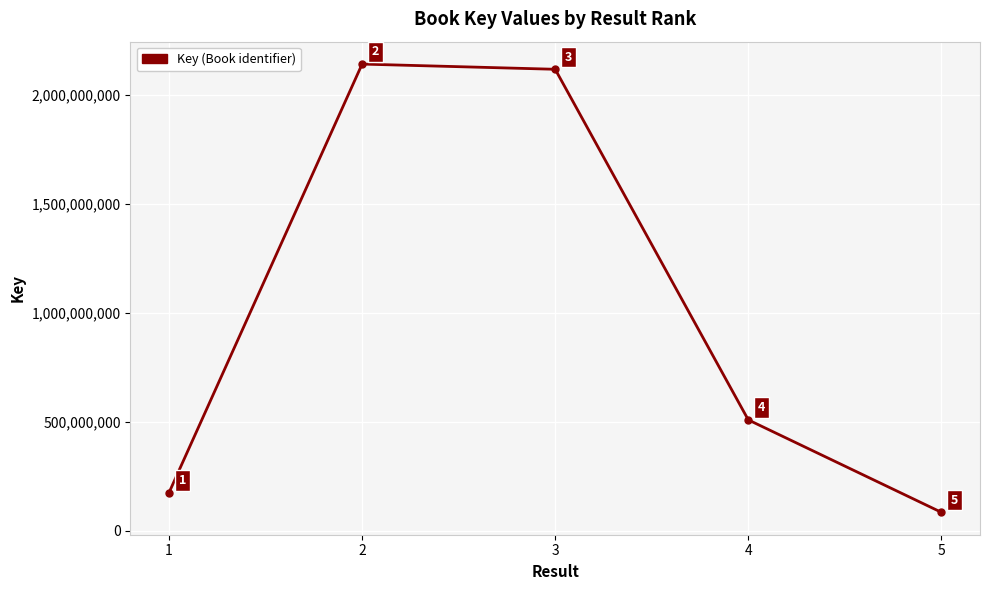

Reading left to right, list all the values displayed in this chart.

175623752	2140791763	2116928781	509216417	85404258